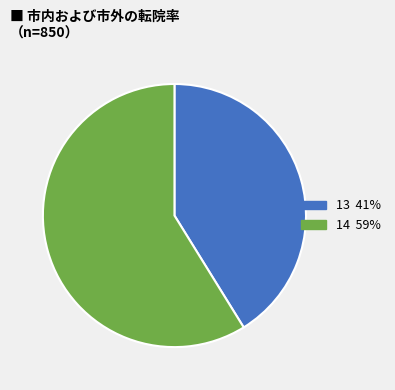

Is 14 the majority of the pie?

Yes